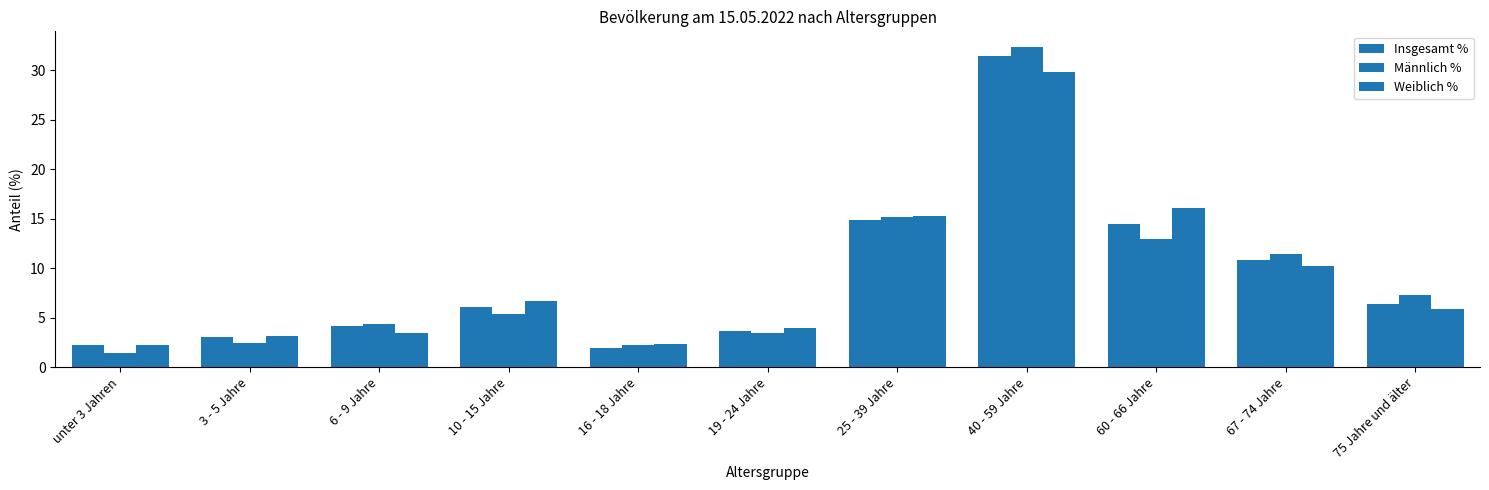

Is the value of Männlich % at 25 - 39 Jahre greater than the value of Weiblich % at unter 3 Jahren?

Yes